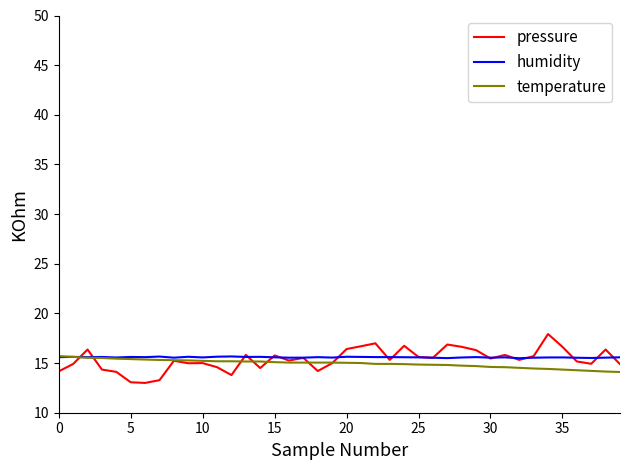

What is the sum of all temperature values?

598.0